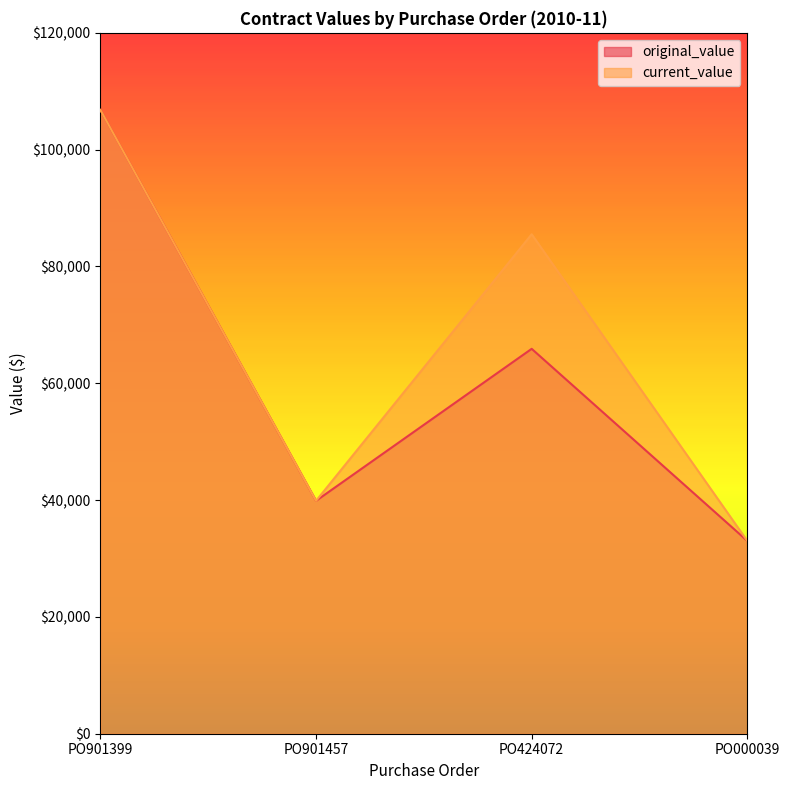

Rank the series at PO901457 from highest to lowest value.

original_value, current_value